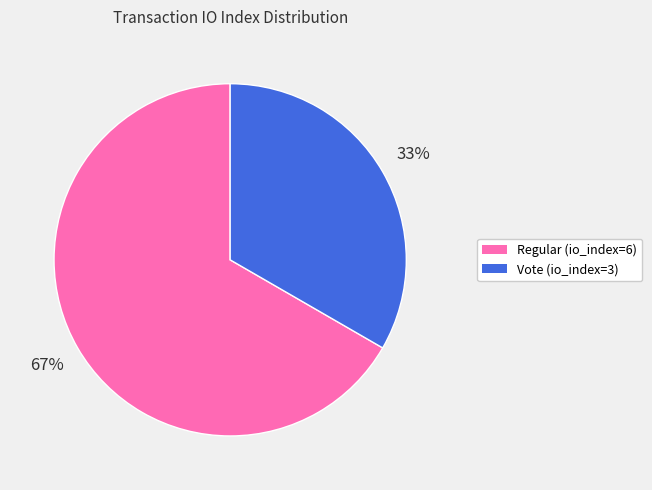

To the nearest percent, what is the average slice percentage?

50%